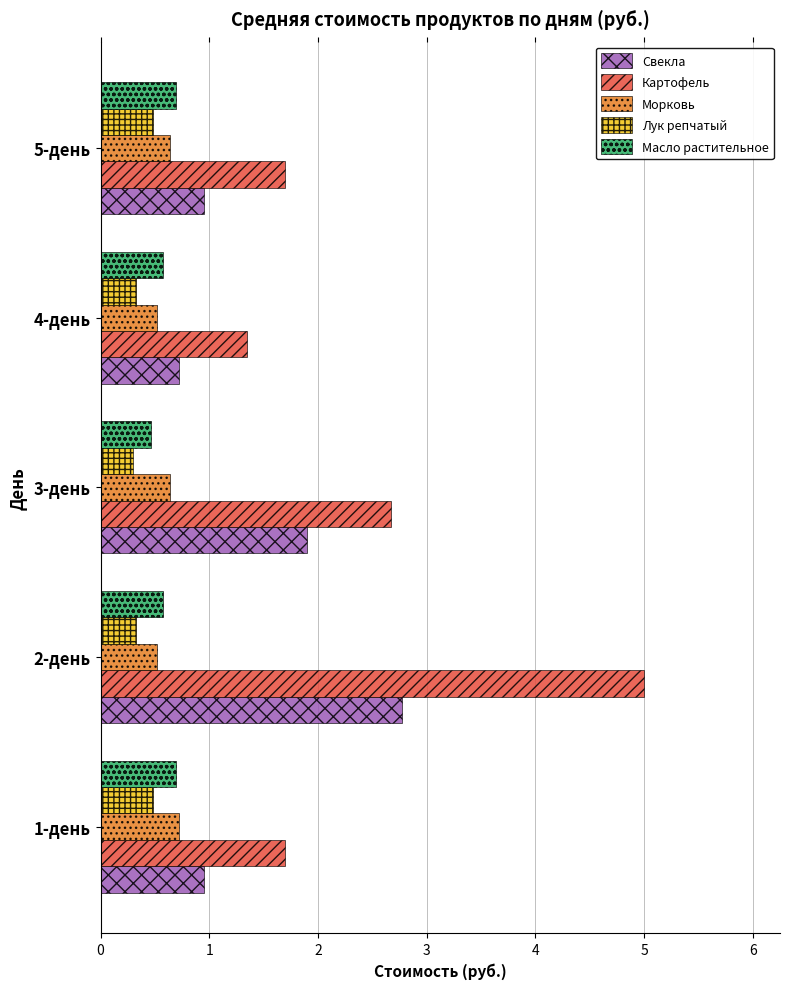

What is the difference between the highest and lowest values at 3-день?

2.4